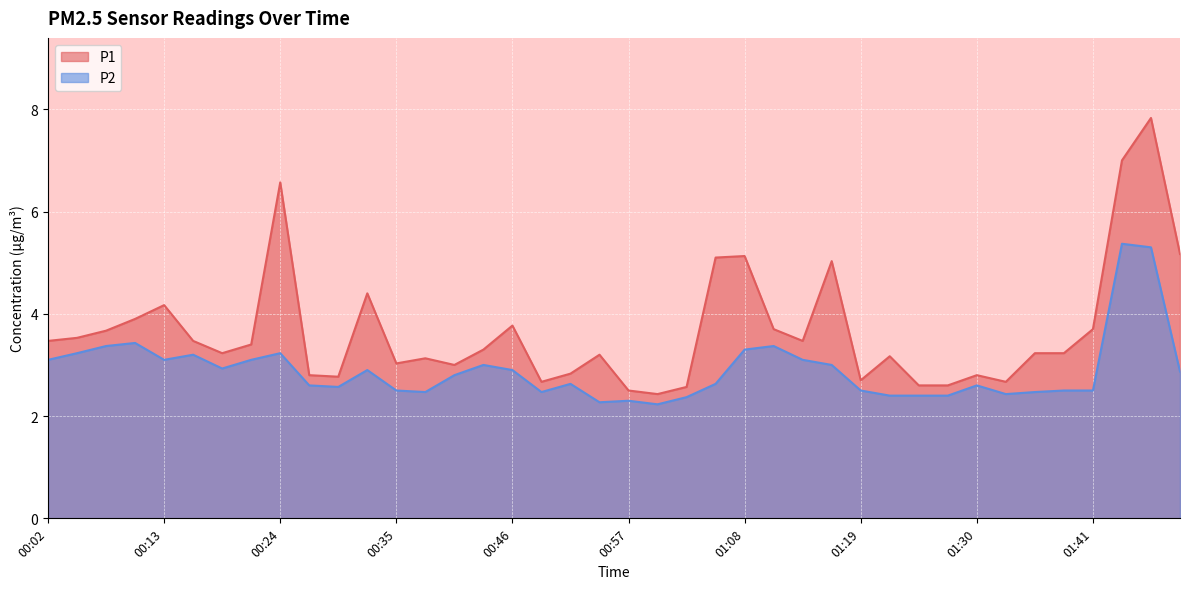

How many data points in P1 are less than 3?

12